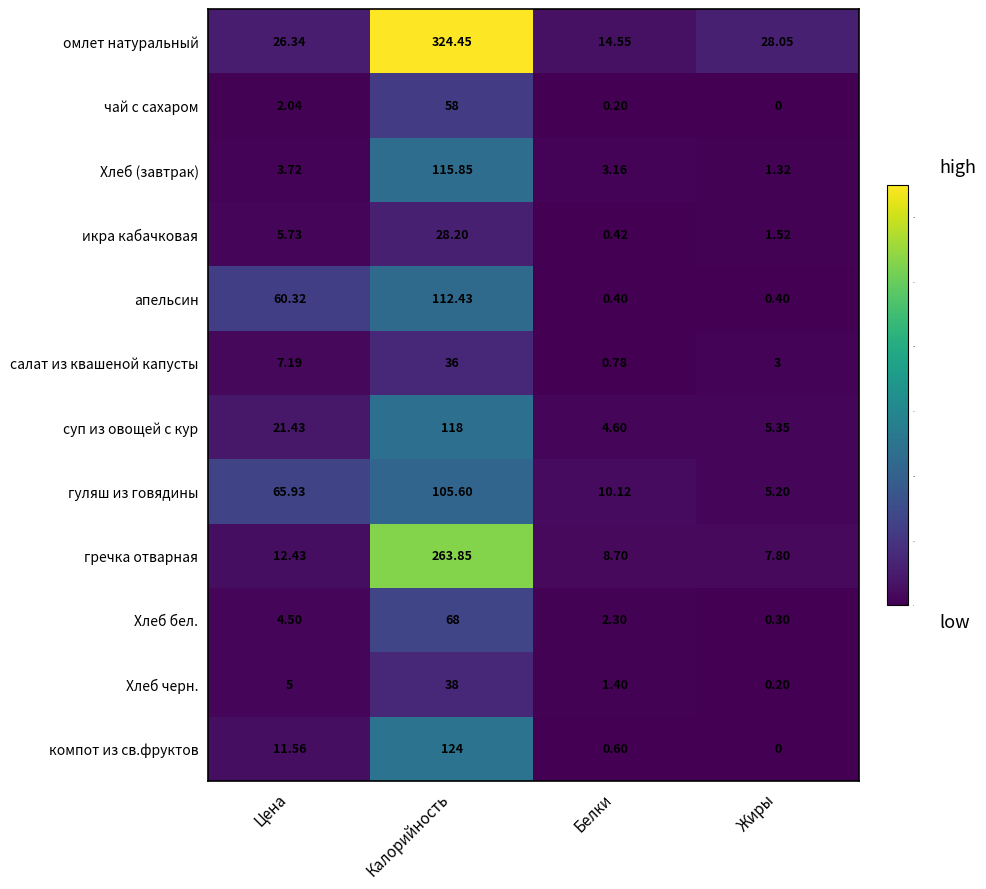

Which label corresponds to the largest value in the chart?

Калорийность